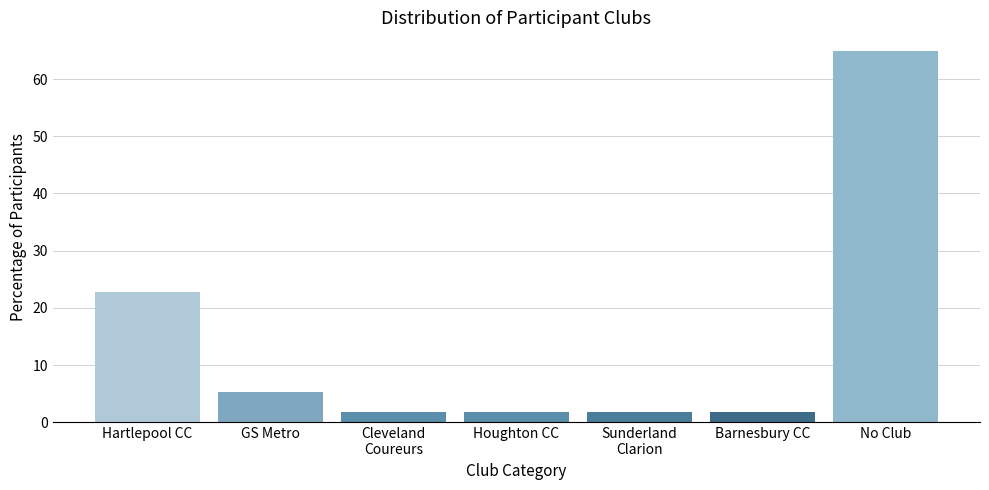

Reading right to left, what are all the values shown in this chart?

64.9	1.8	1.8	1.8	1.8	5.3	22.8